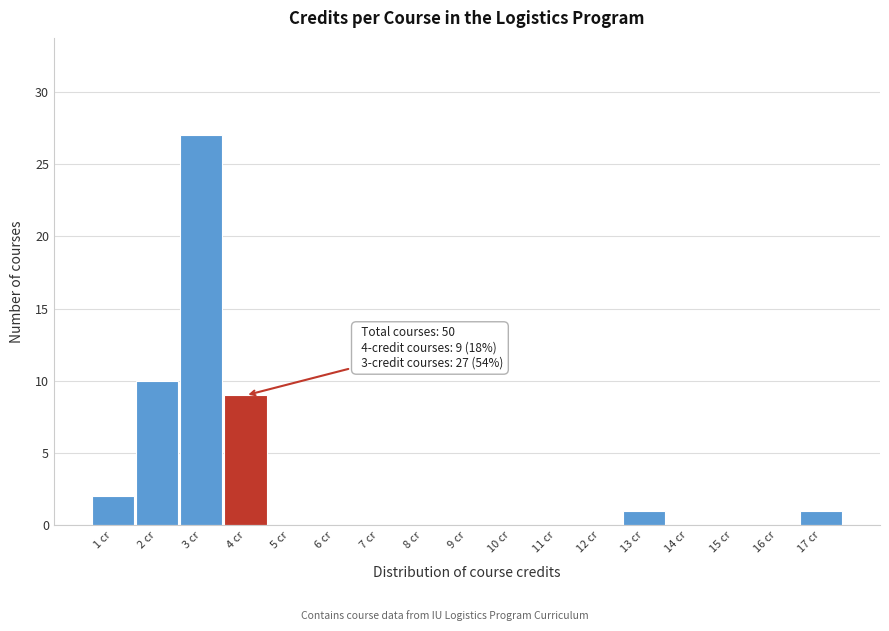

Which range on the x-axis has the tallest bar?

2.5 to 3.5